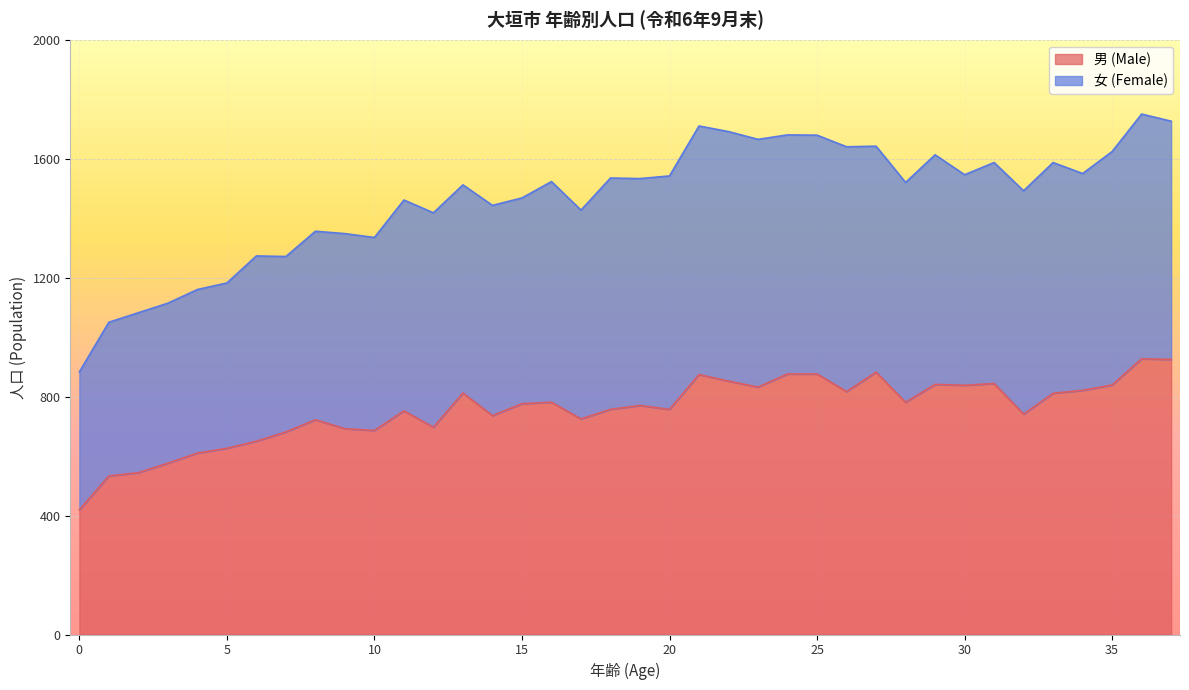

How many lines are shown in the chart?

2